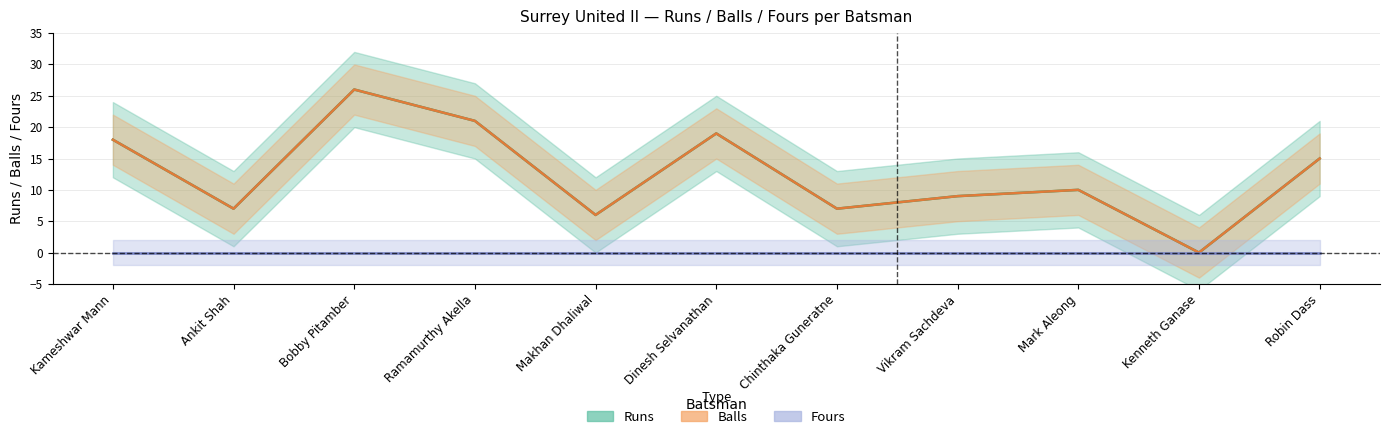

At which label does Runs reach its minimum?

Kenneth Ganase